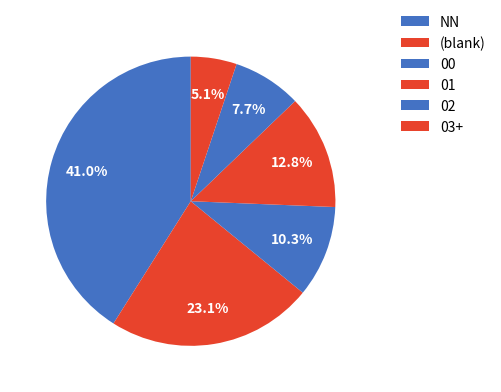

How many segments does this pie chart have?

6